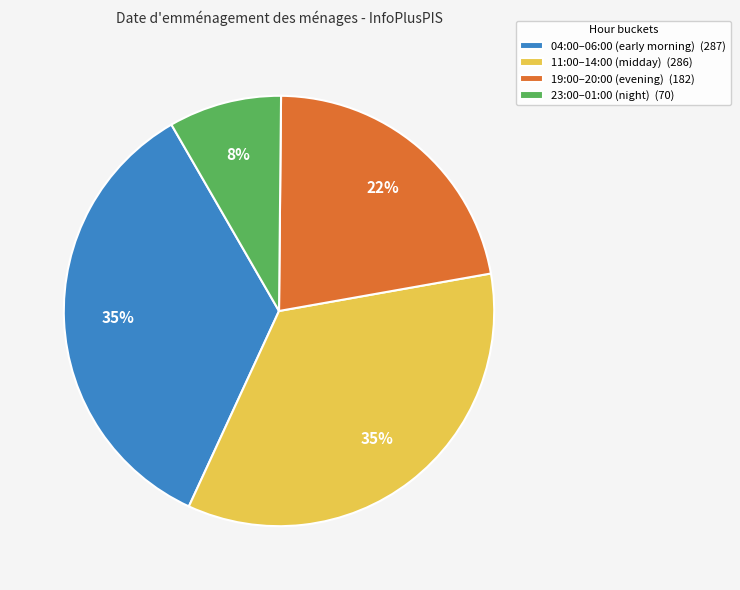

How many slices are in this pie chart?

4